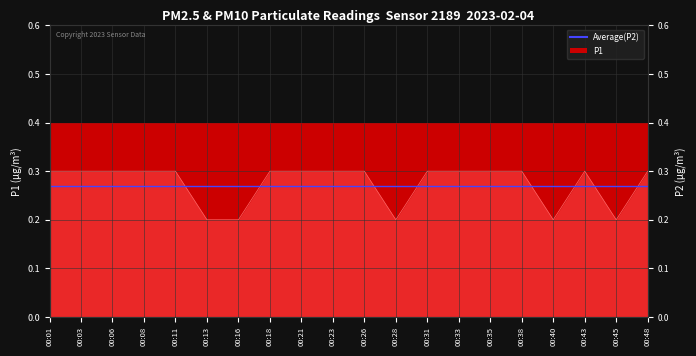

At which category does the chart reach its minimum across all series?

00:13